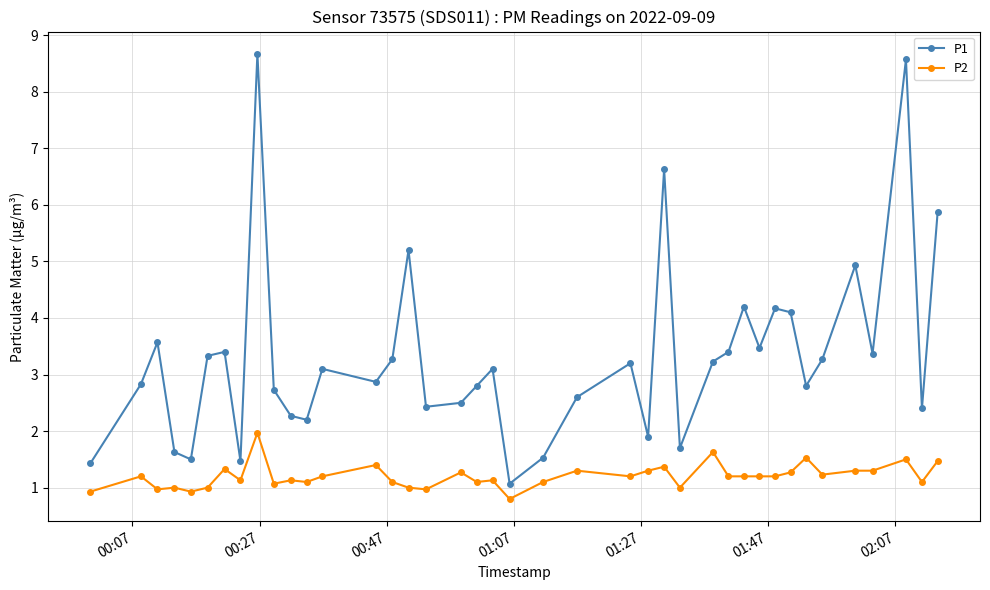

What is the difference between the second highest and minimum values in the P1 series?

7.5